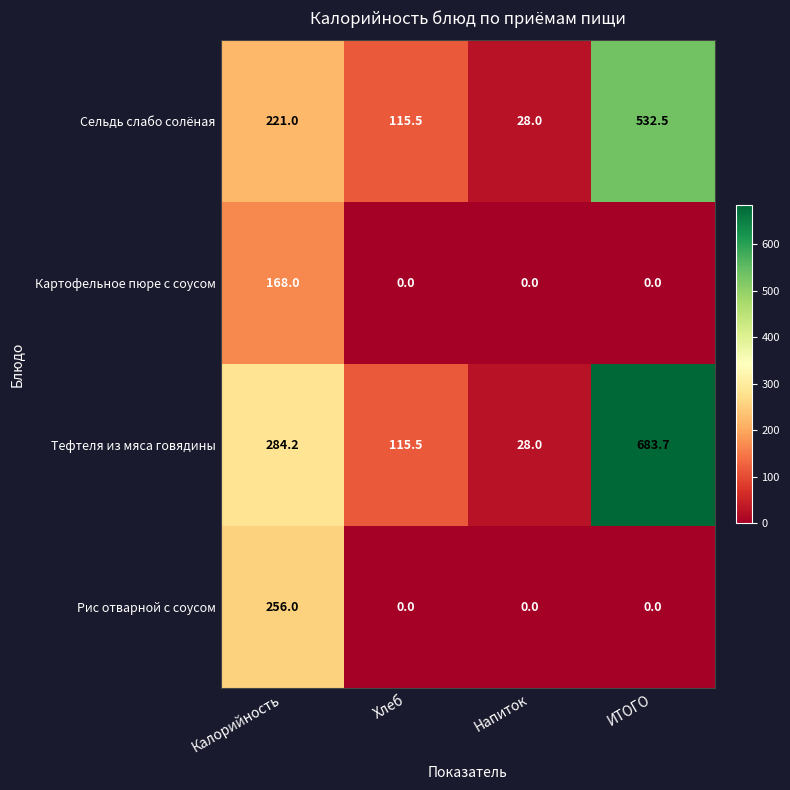

Reading left to right, transcribe all the data shown in this chart.

Сельдь слабо солёная: 221.0	115.5	28.0	532.5
Картофельное пюре с соусом: 168.0	0.0	0.0	0.0
Тефтеля из мяса говядины: 284.2	115.5	28.0	683.7
Рис отварной с соусом: 256.0	0.0	0.0	0.0